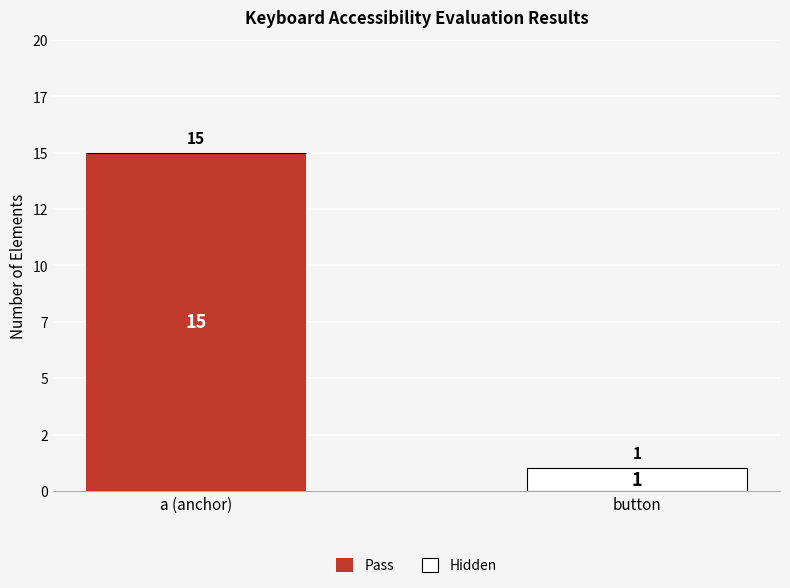

Are the bars horizontal?

No